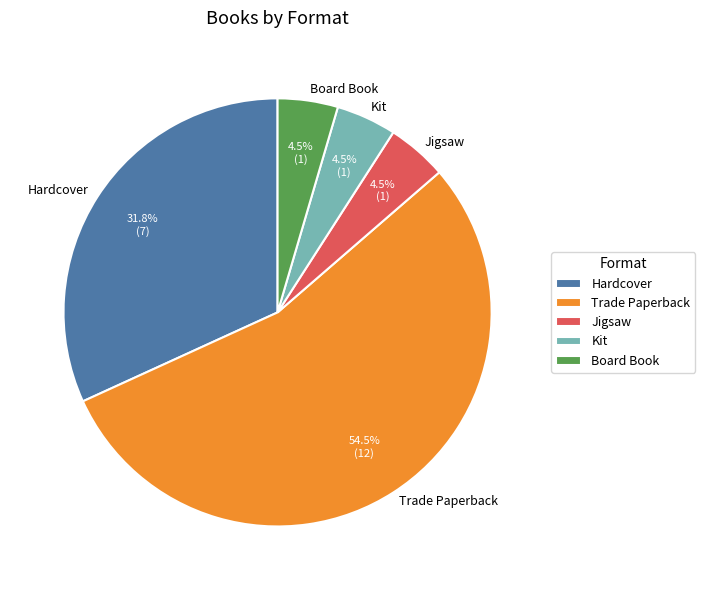

Which has a higher value, Board Book or Hardcover?

Hardcover